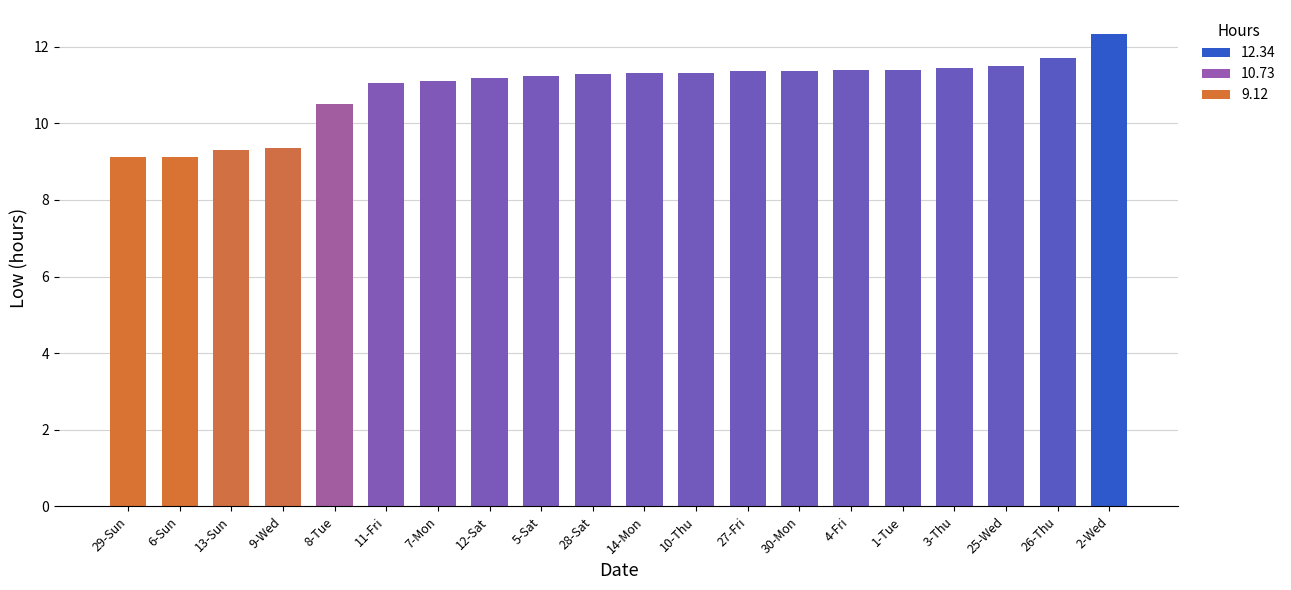

What is the ratio of the value at 11-Fri to the value at 25-Wed?

1.0